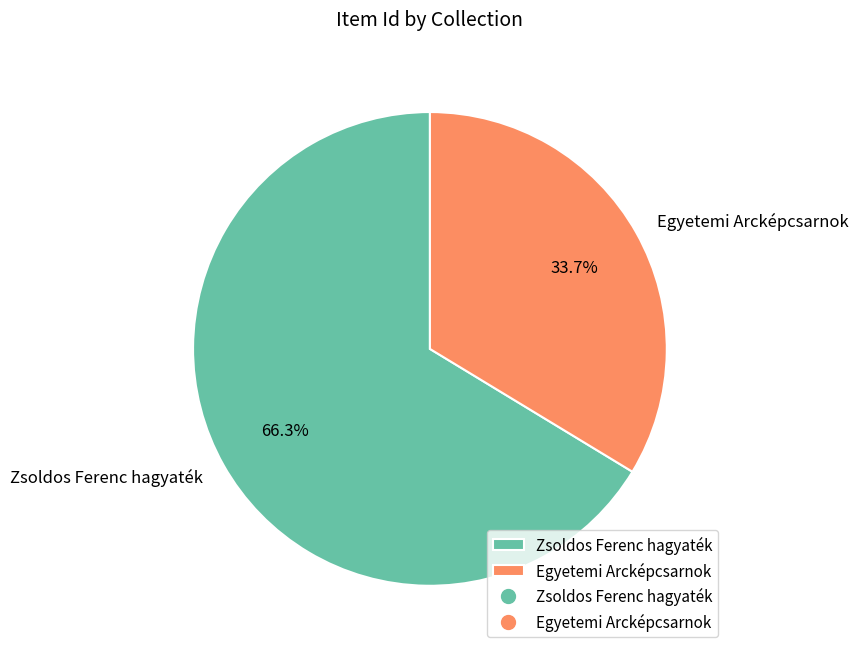

What is the largest slice in the pie chart?

Zsoldos Ferenc hagyaték